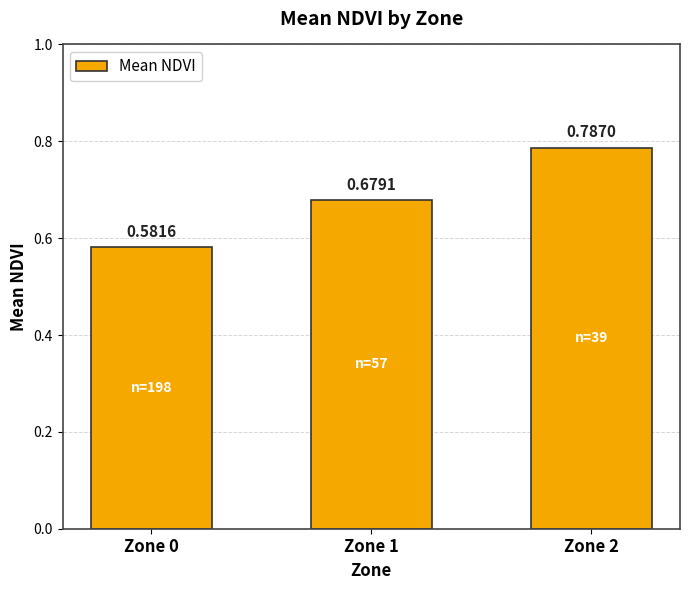

The value at Zone 2 is 0.2. True or false?

False